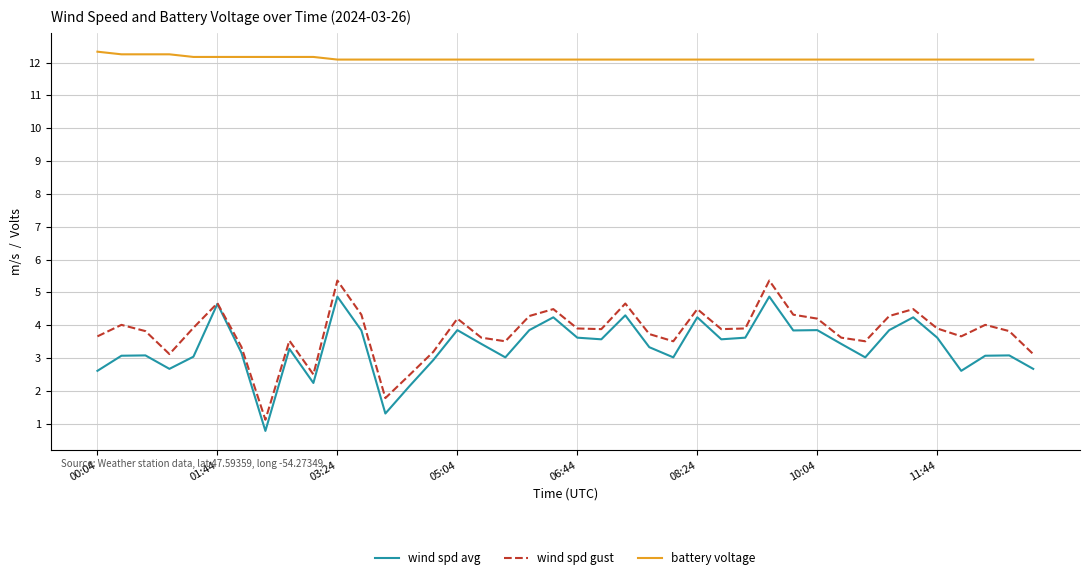

True or false: battery voltage and wind spd avg cross at least once.

False